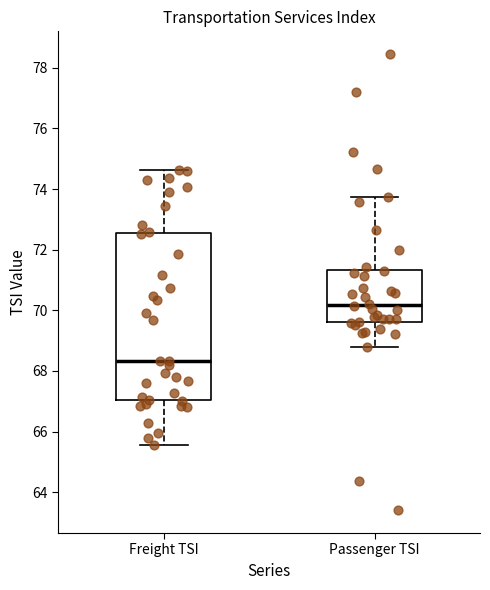

Where does the upper whisker of the box for Passenger TSI end on the y-axis? The values are not printed on the chart, so give them approximately, as read against the axis.

73.8